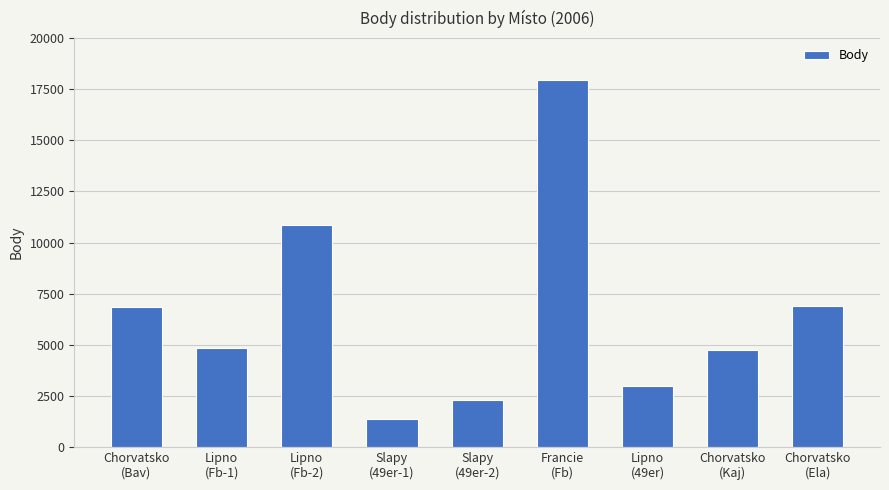

What is the change in value from Lipno
(Fb-2) to Chorvatsko
(Kaj)?

-6120